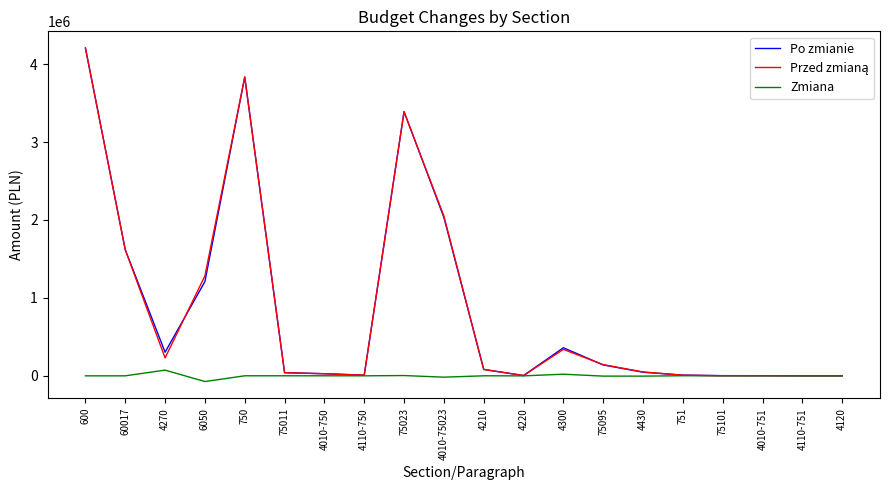

At which category is the sum across all series the highest?

600